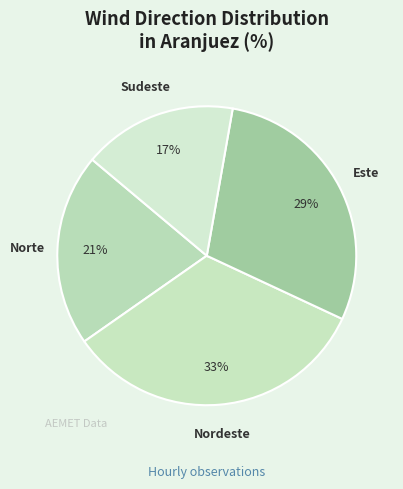

True or false: Sudeste accounts for 17% of the total.

True